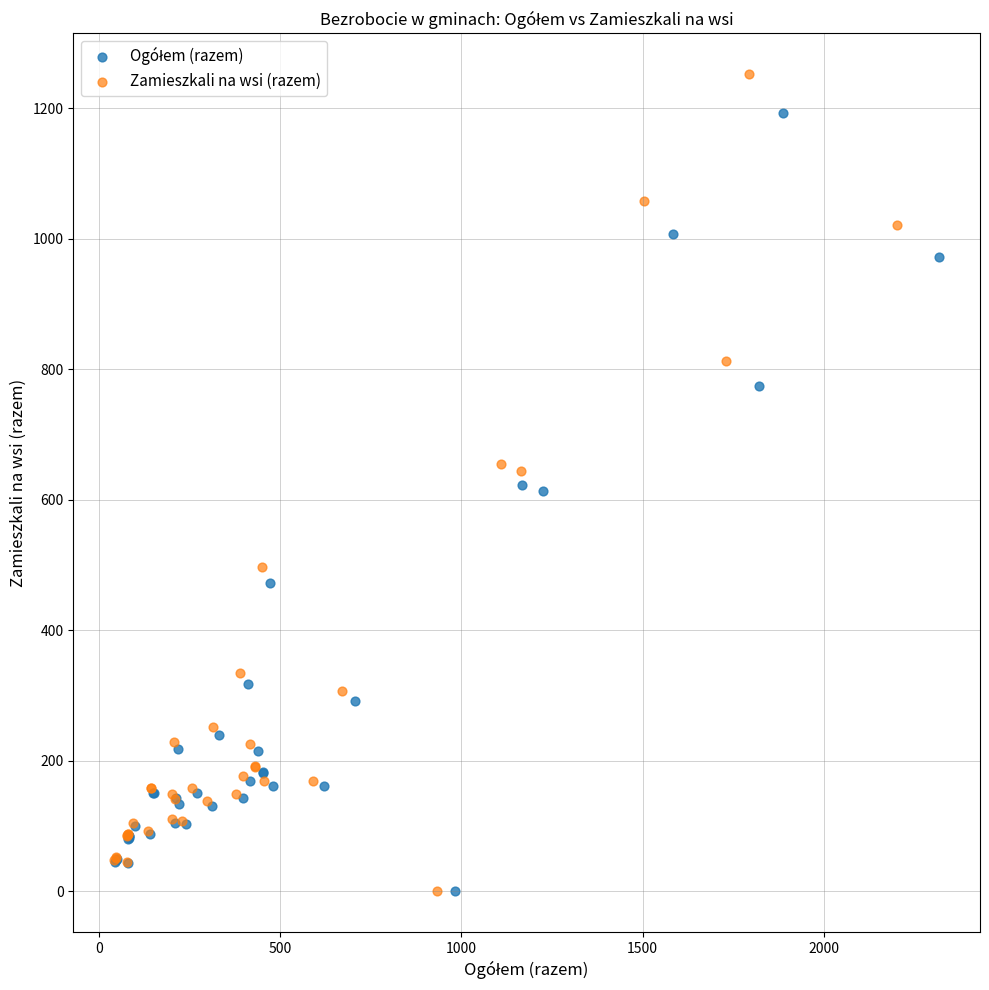

Which series contains the highest Y value?

Zamieszkali na wsi (razem)